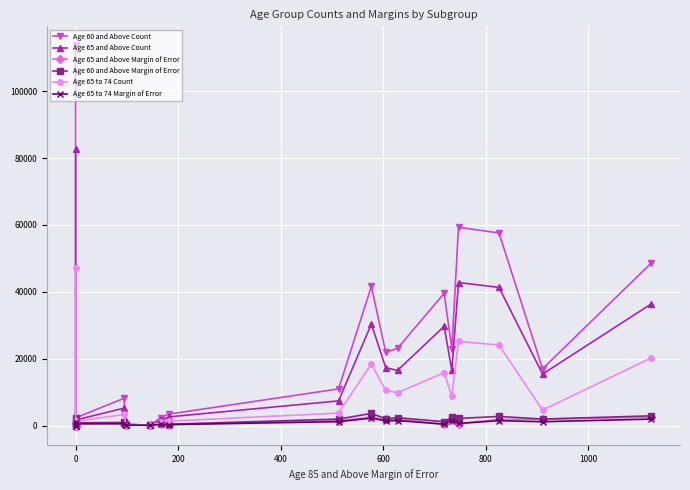

What are all the series names shown in the legend?

Age 60 and Above Count, Age 65 and Above Count, Age 65 and Above Margin of Error, Age 60 and Above Margin of Error, Age 65 to 74 Count, Age 65 to 74 Margin of Error